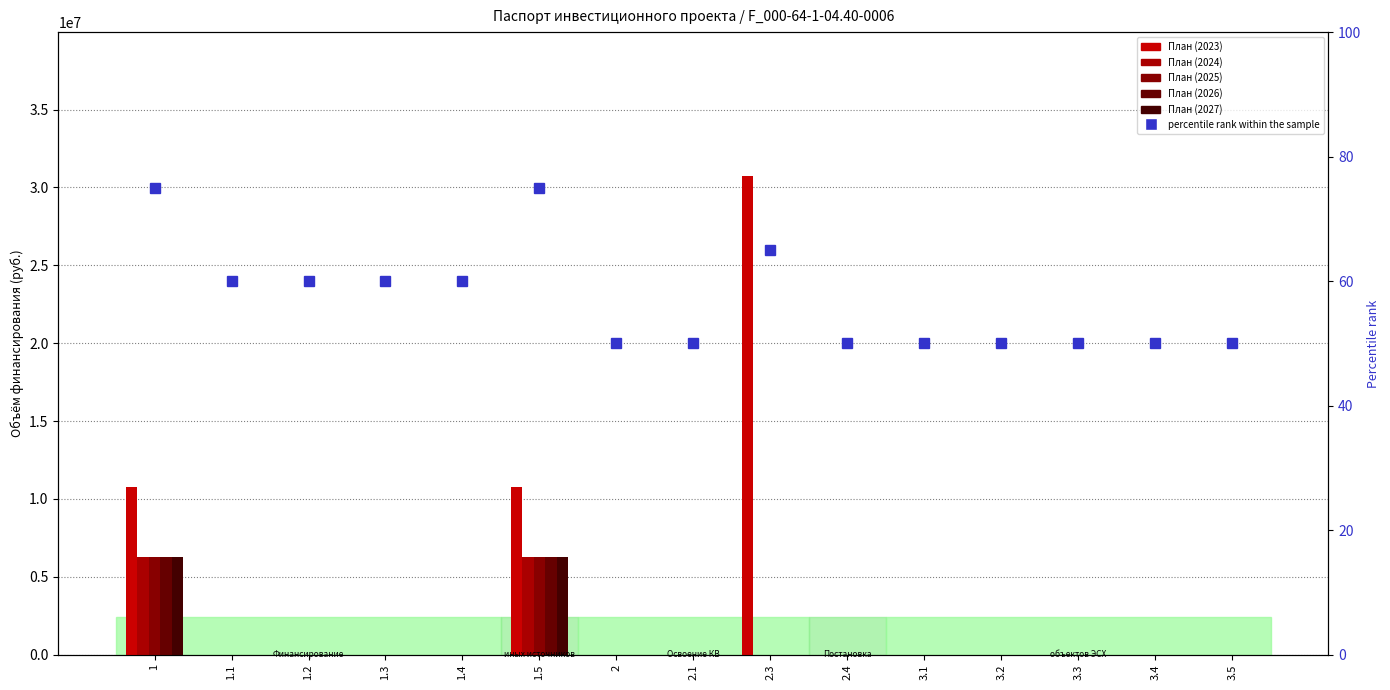

Between 1.3 and 1.2, which is larger?

1.3